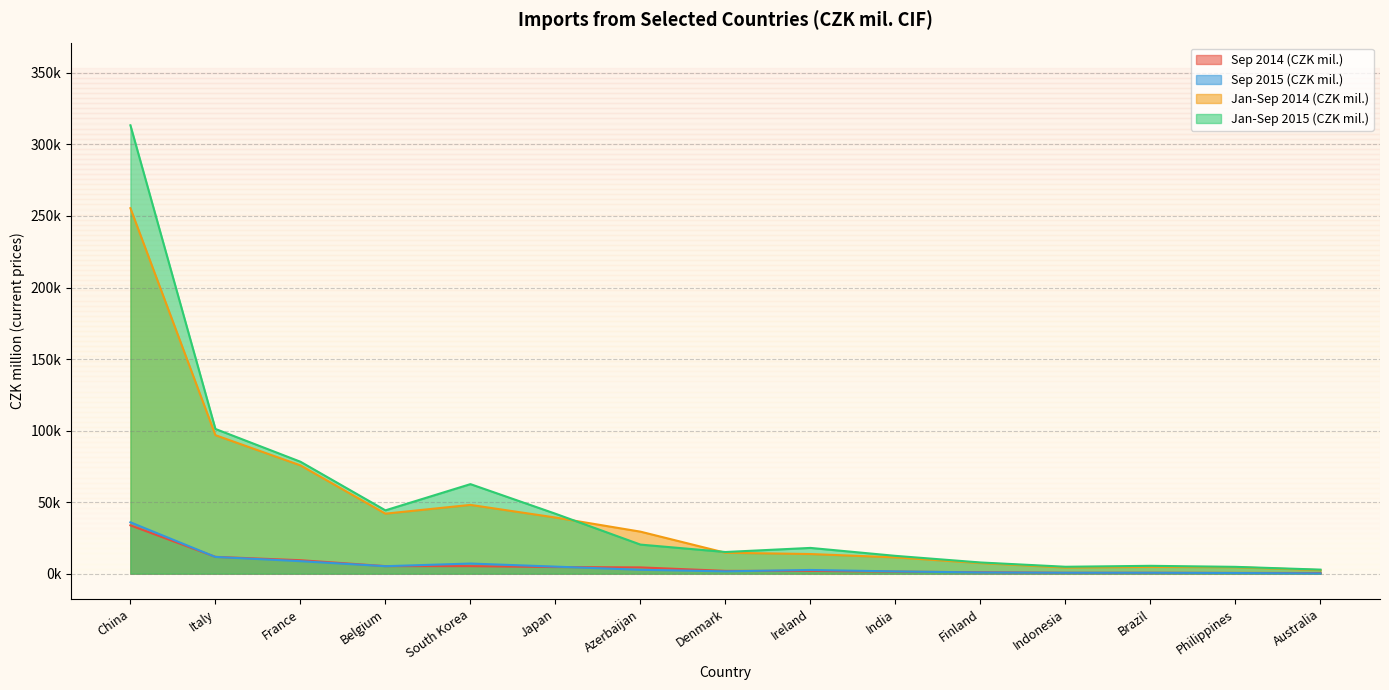

Is it true that Jan-Sep 2014 (CZK mil.) equals 96.8 at Italy?

True